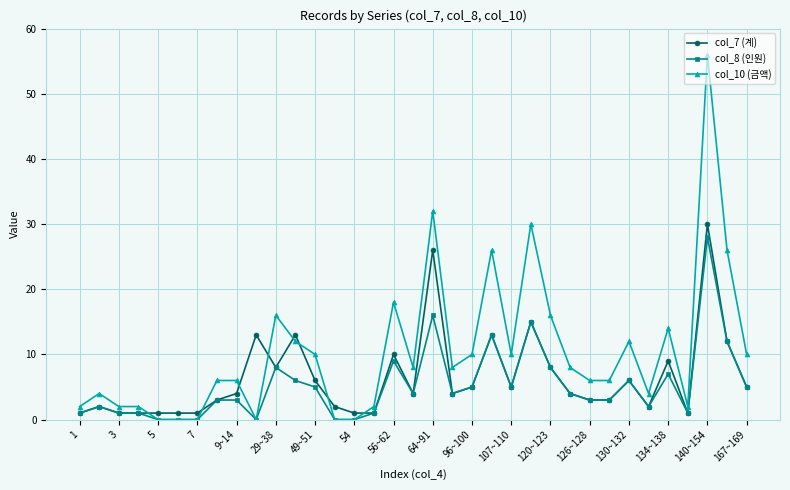

What is the difference between the maximum and minimum values in the col_8 (인원) series?

28